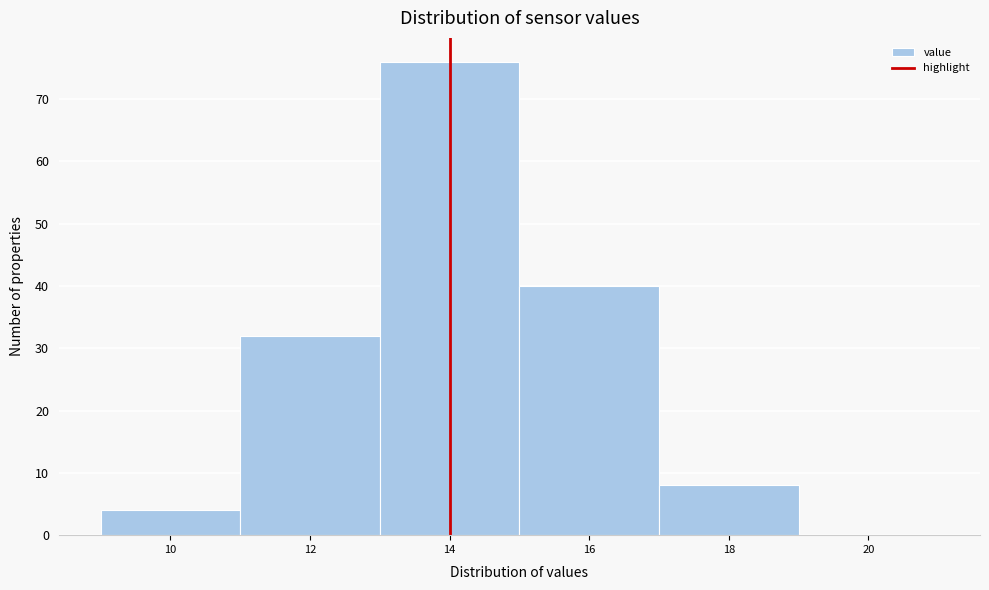

Reading left to right, list all the values displayed in this chart.

10=4	12=32	14=76	16=40	18=8	20=0